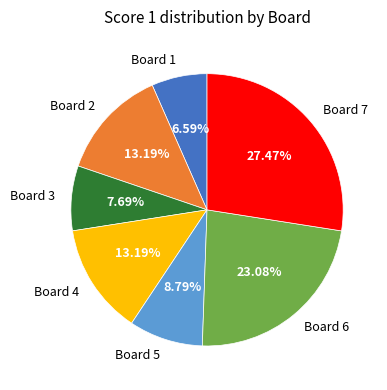

To the nearest percent, what is the average slice percentage?

14%